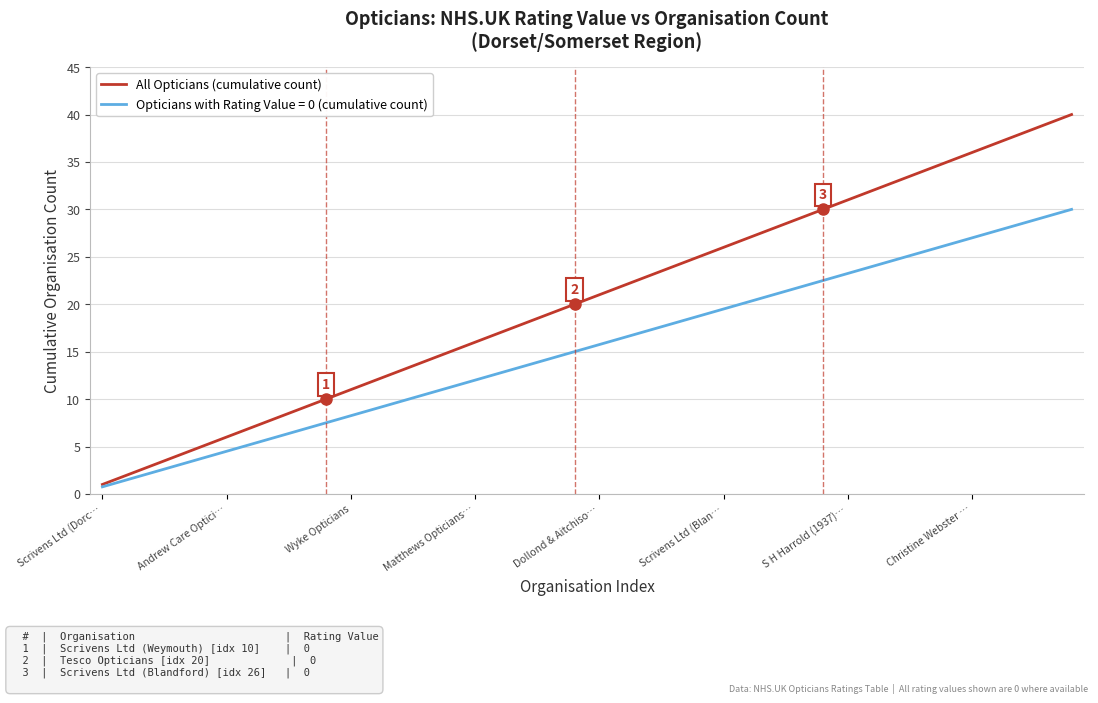

What is the maximum value for All Opticians (cumulative count)?

40.0